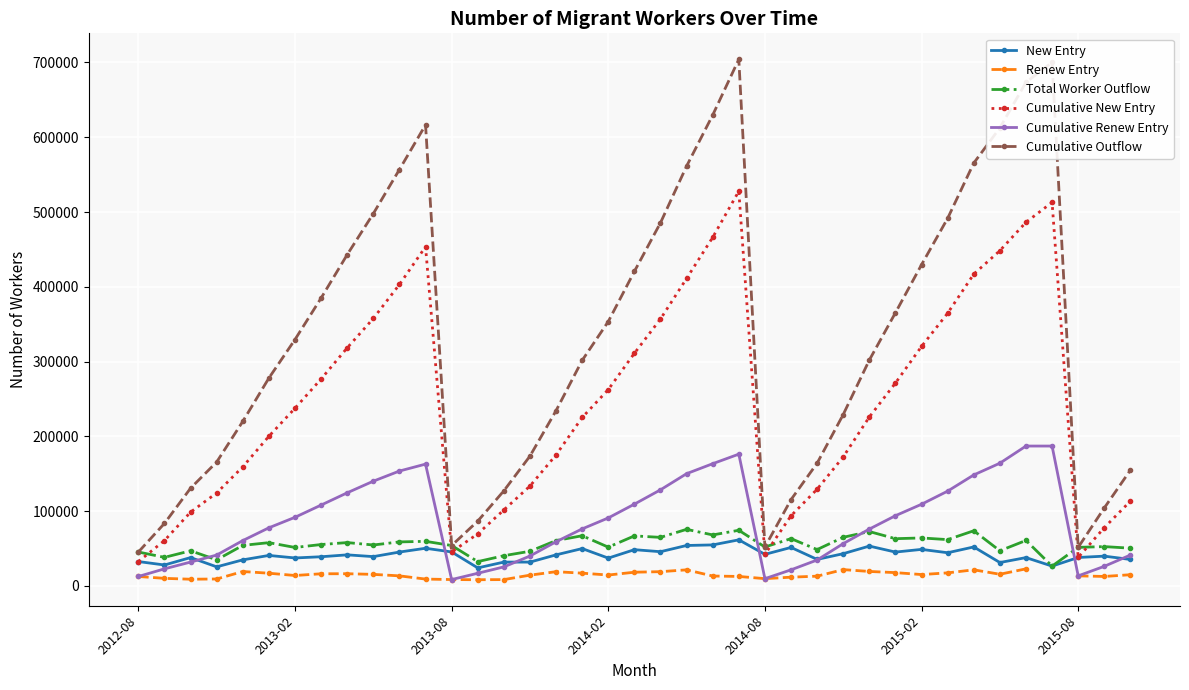

What is the lowest value of the Total Worker Outflow series?

26600